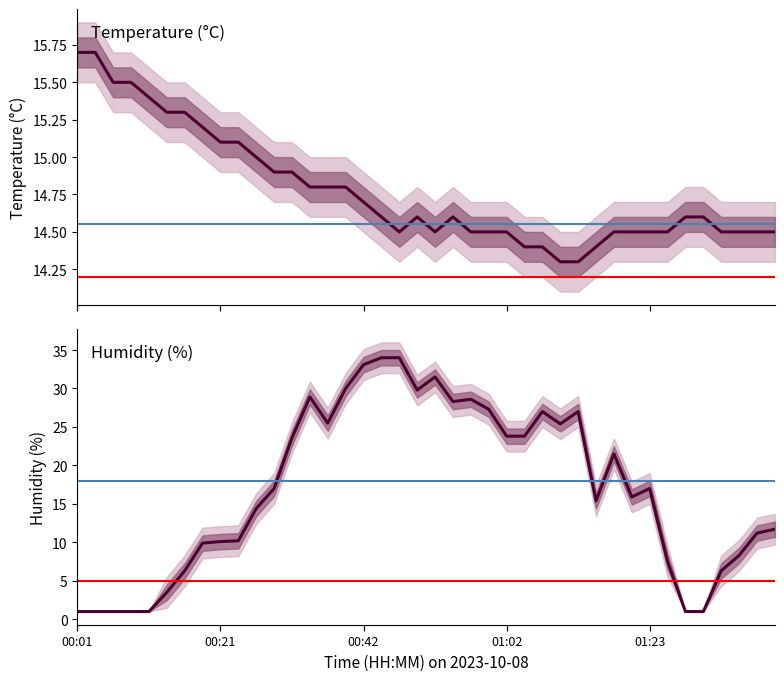

Which label corresponds to the largest value in the chart?

00:44